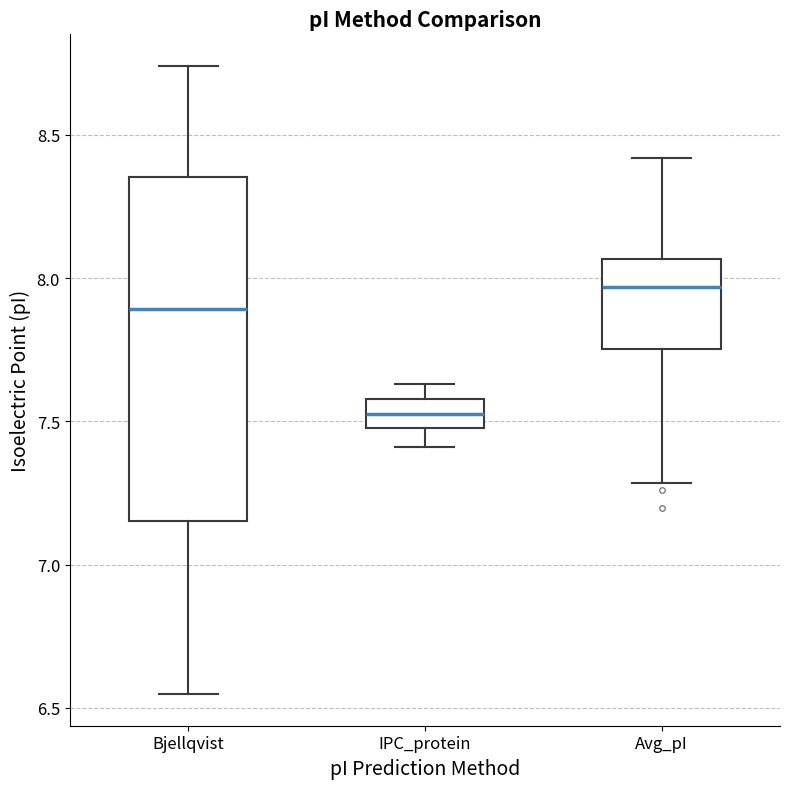

Comparing the boxes themselves (not the whiskers), which one is the tallest?

Bjellqvist